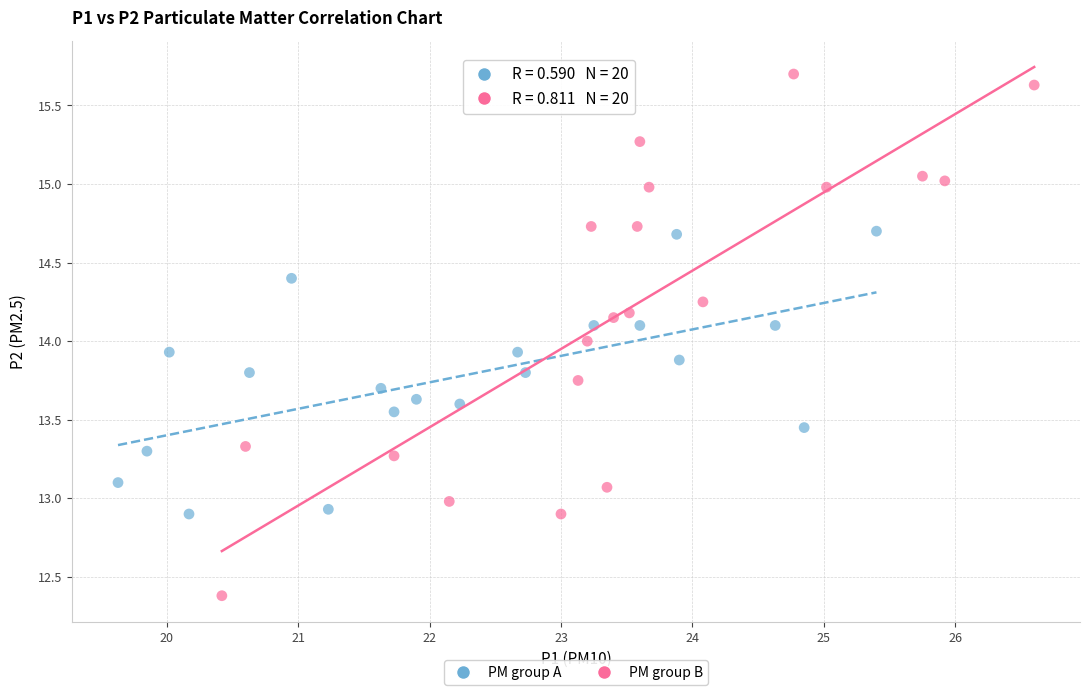

Which series contains the highest Y value?

PM group B